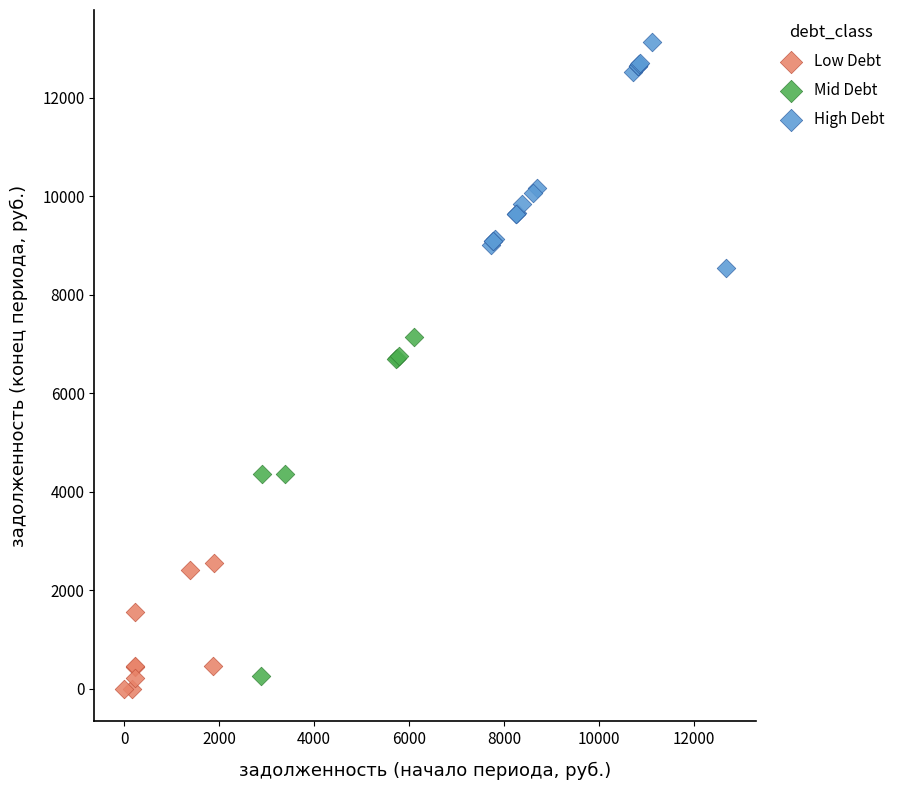

Which series has the largest Y range (max minus min)?

Mid Debt